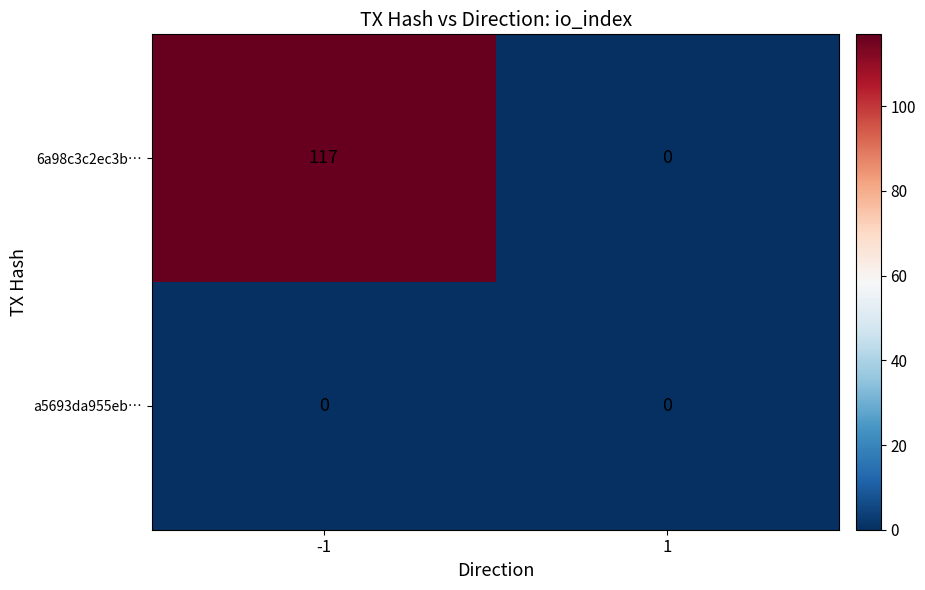

List the series in order of their peak value, lowest first.

a5693da955eb…, 6a98c3c2ec3b…